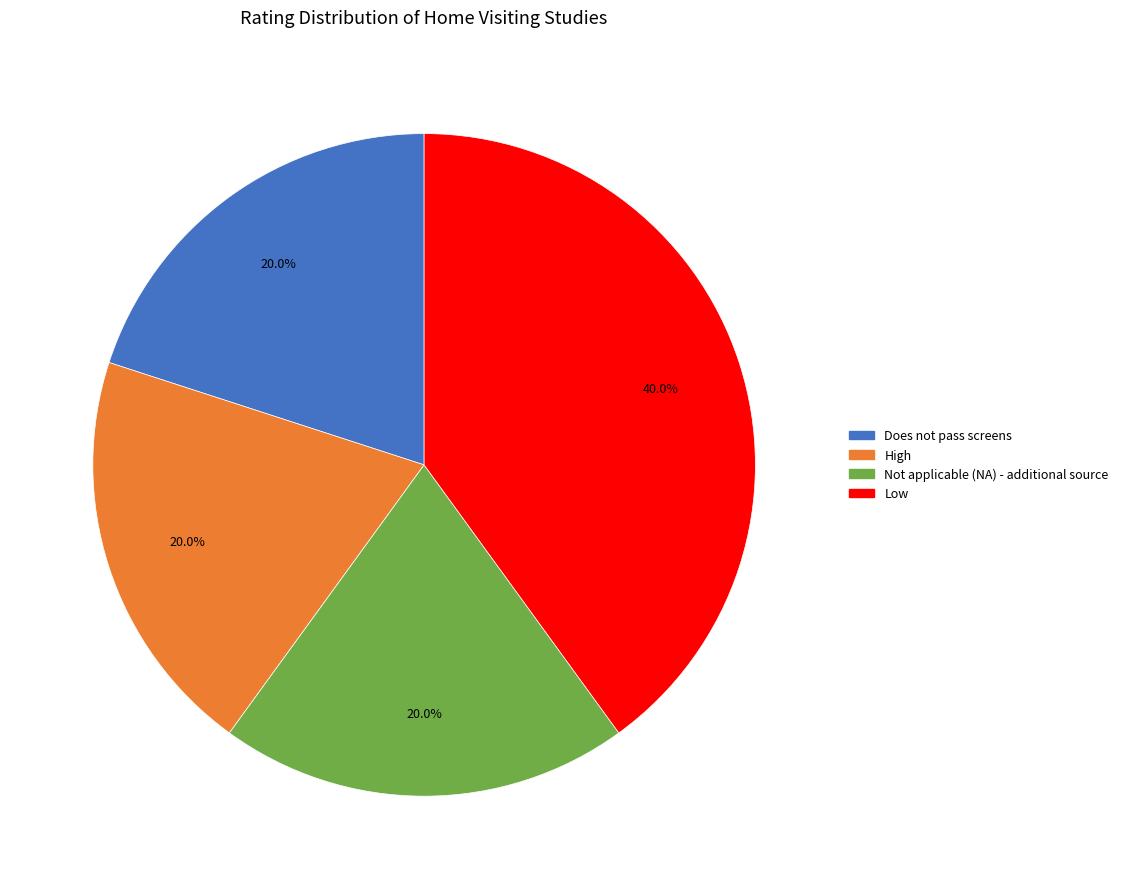

To the nearest percent, what is the combined percentage of Not applicable (NA) - additional source and Low?

60%